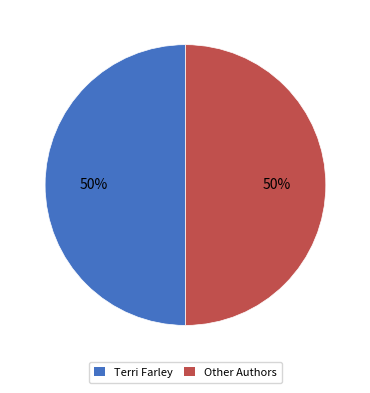

True or false: Other Authors accounts for 64% of the total.

False